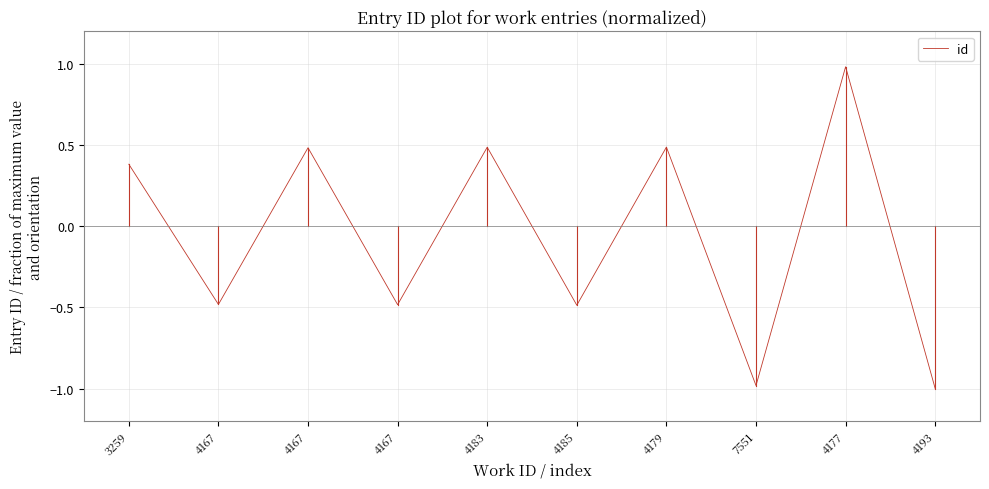

Reading left to right, transcribe all the data shown in this chart.

0.4	-0.5	0.5	-0.5	0.5	-0.5	0.5	-1.0	1.0	-1.0